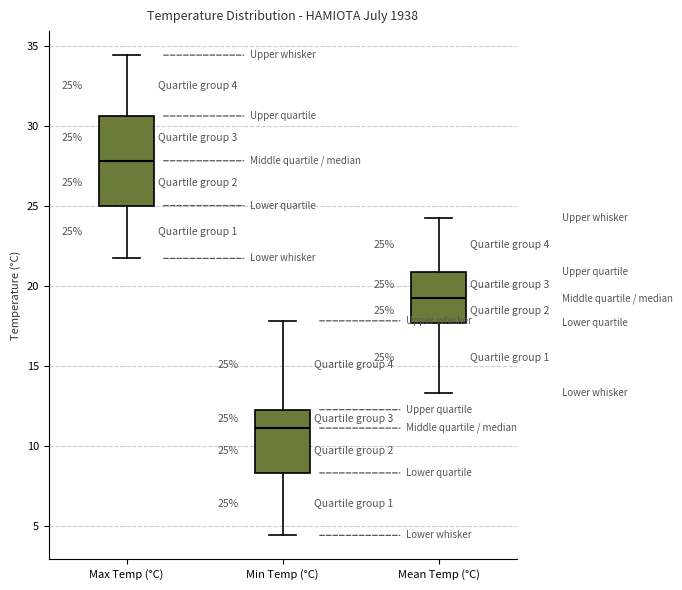

Which box has the lowest median line?

Min Temp (°C)